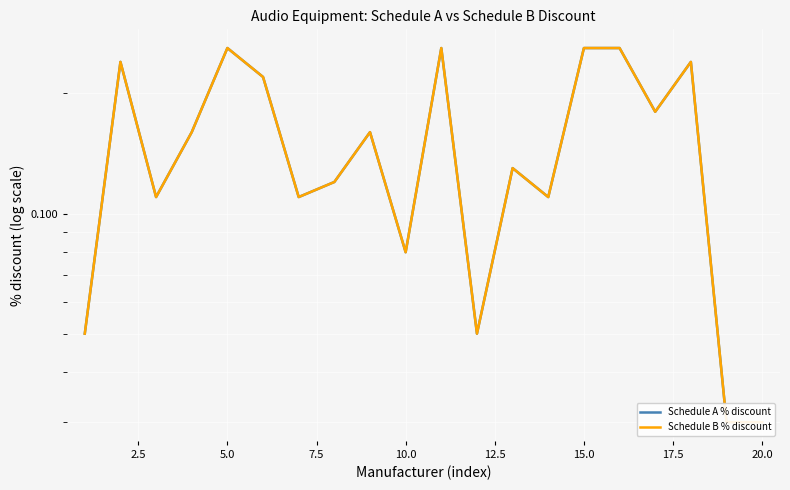

True or false: Schedule A % discount and Schedule B % discount intersect in this chart.

False